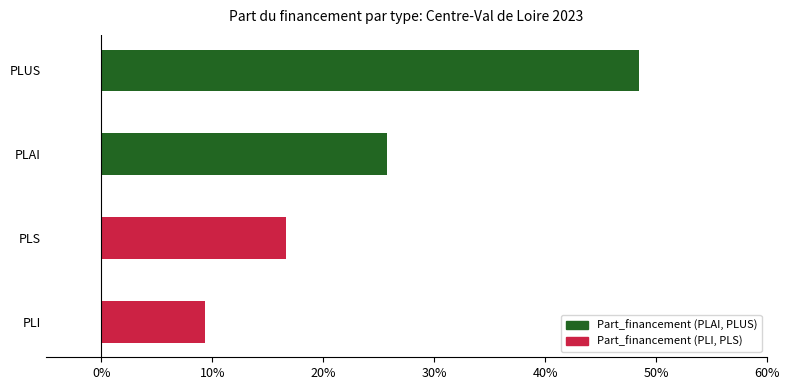

List the labels in order of value, smallest first.

PLI, PLS, PLAI, PLUS